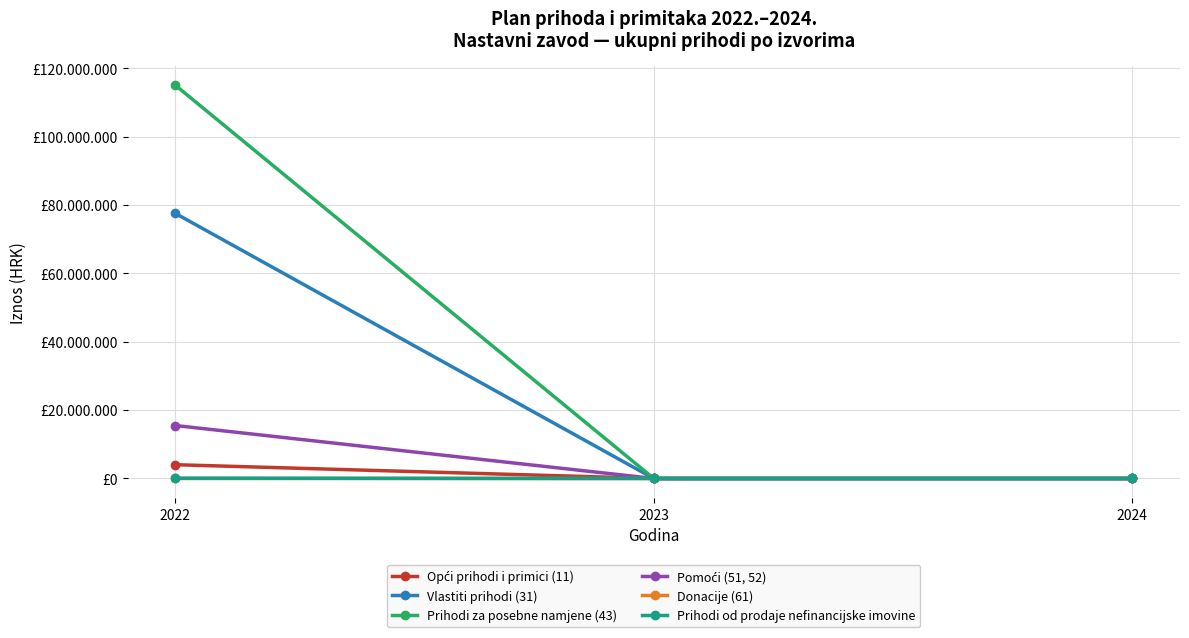

The value of Prihodi od prodaje nefinancijske imovine at 2024 is 0. True or false?

True